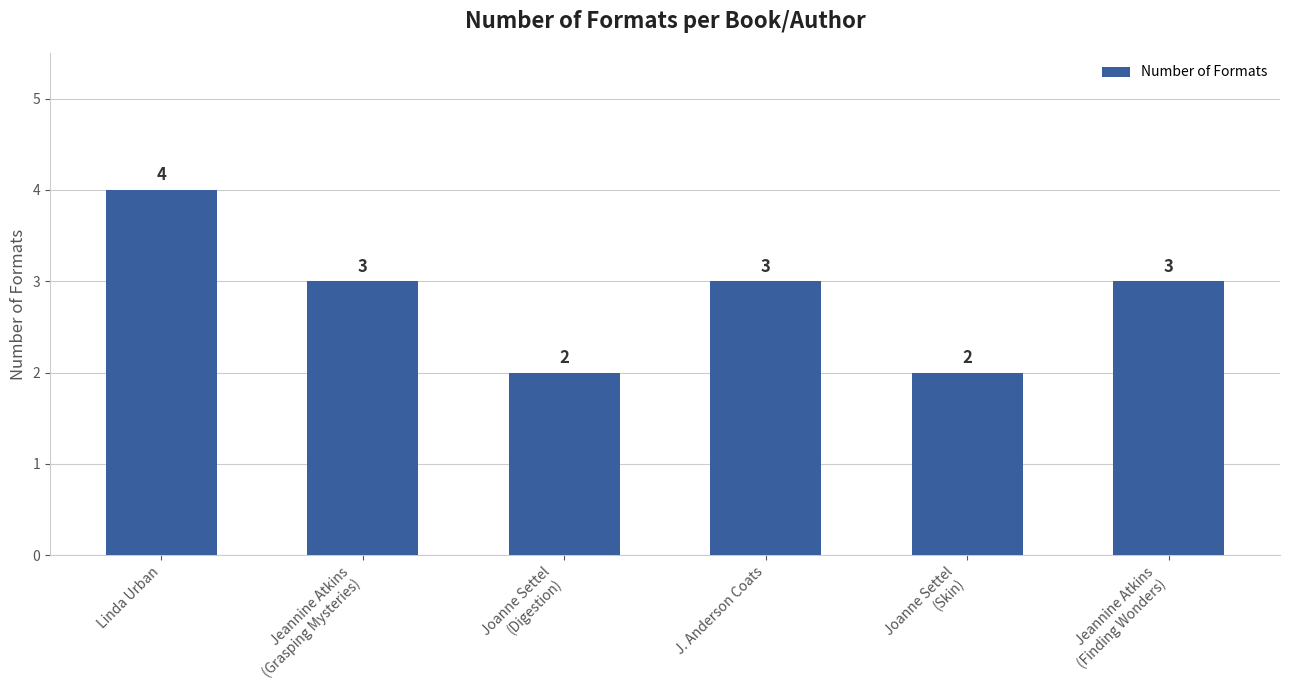

How many data points are less than 3?

2